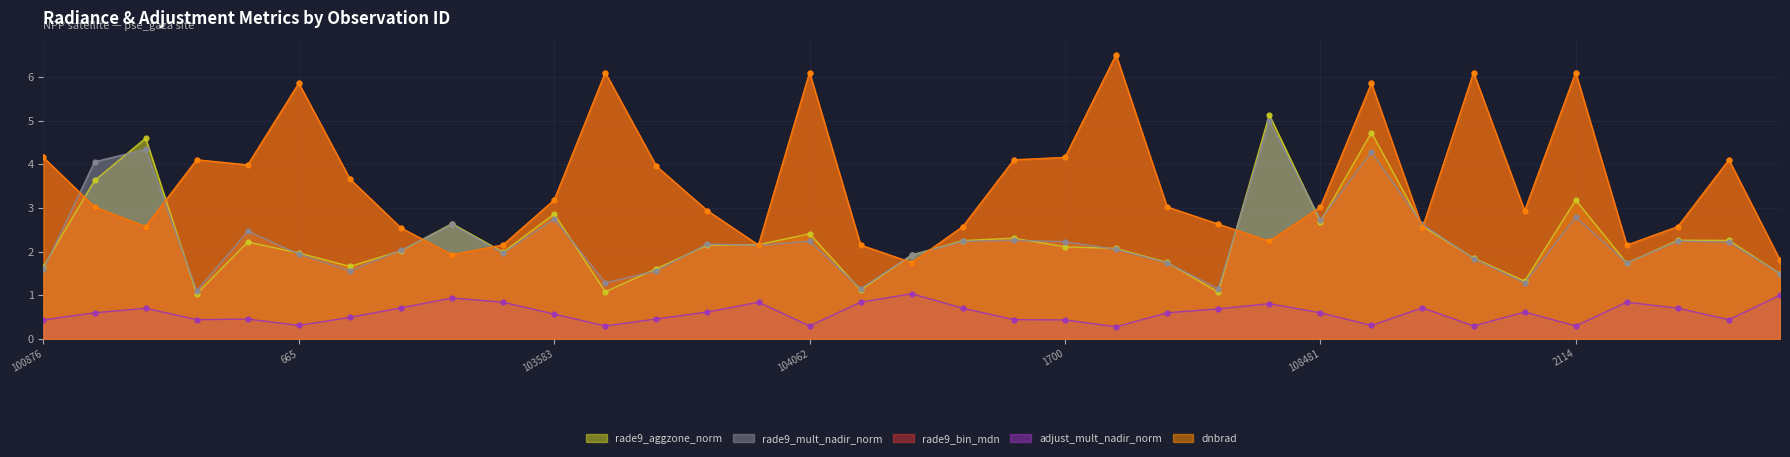

Between which two adjacent categories do rade9_mult_nadir_norm and dnbrad first intersect?

100876 and 101003